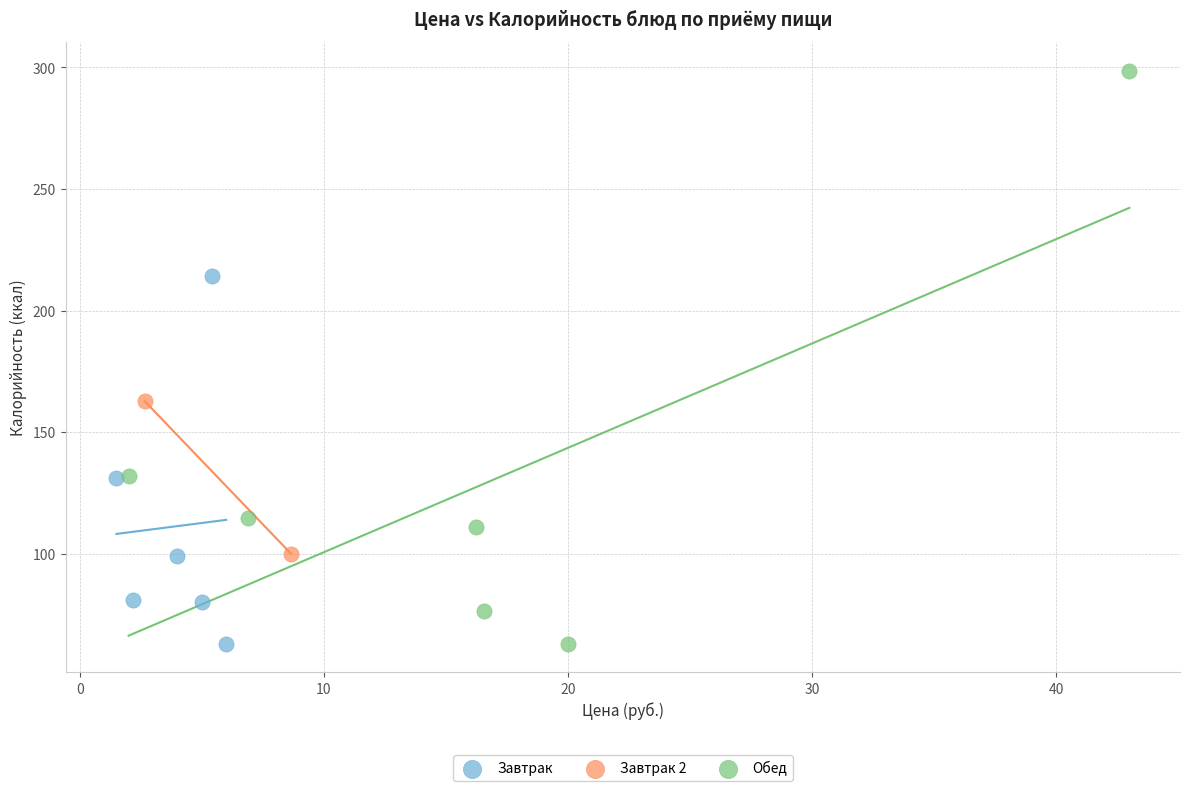

Which series has the widest spread of Y values?

Обед